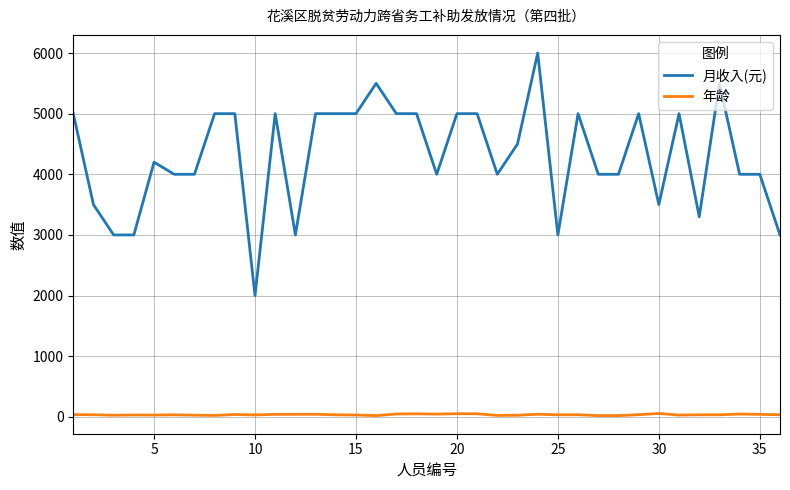

True or false: 年龄 and 月收入(元) intersect in this chart.

False